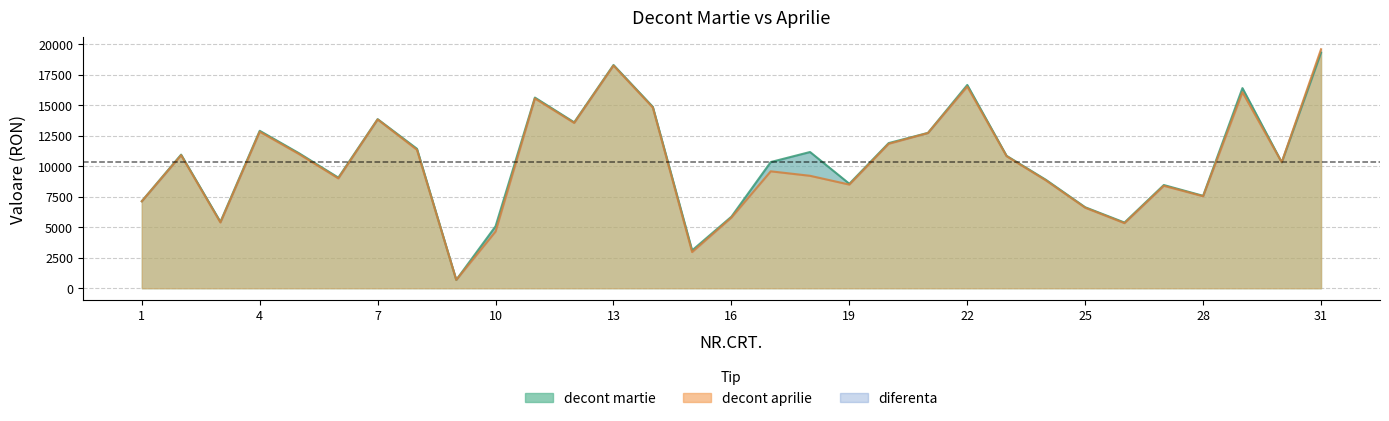

How many values in the decont martie series exceed 10857?

15